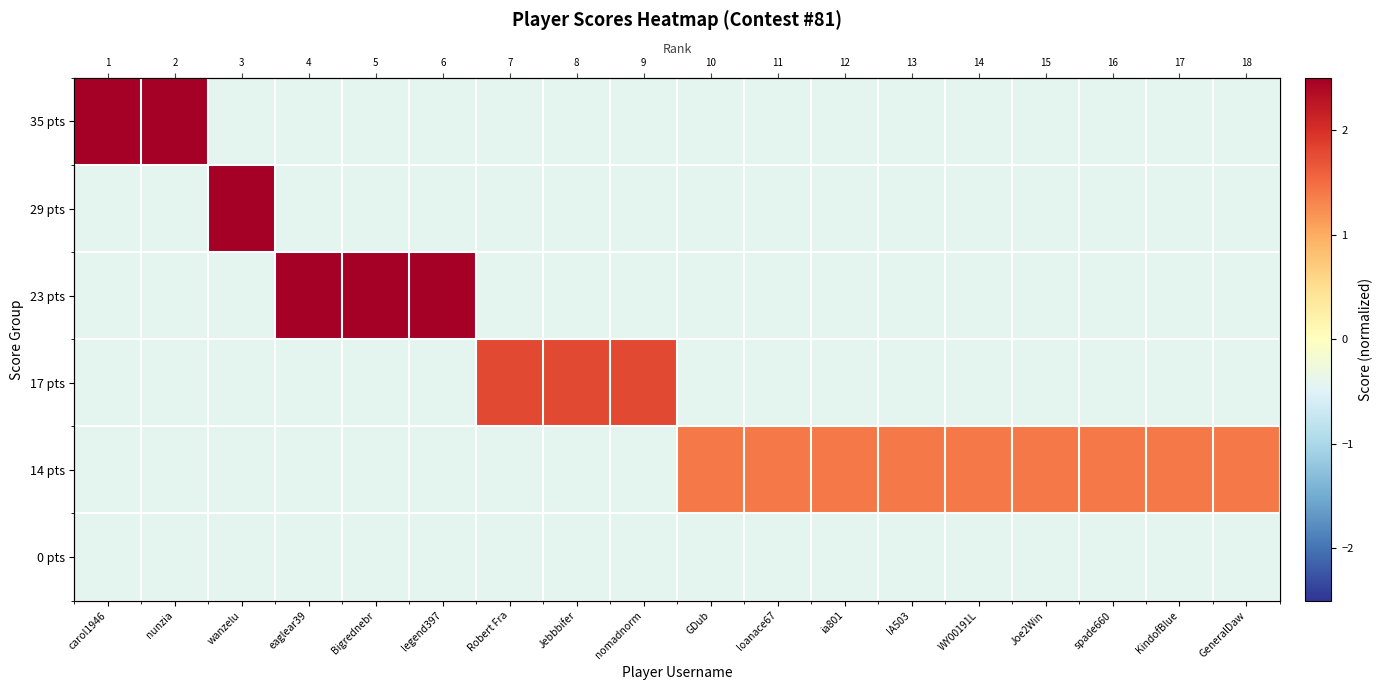

How many values in the 29 pts series exceed 0?

1